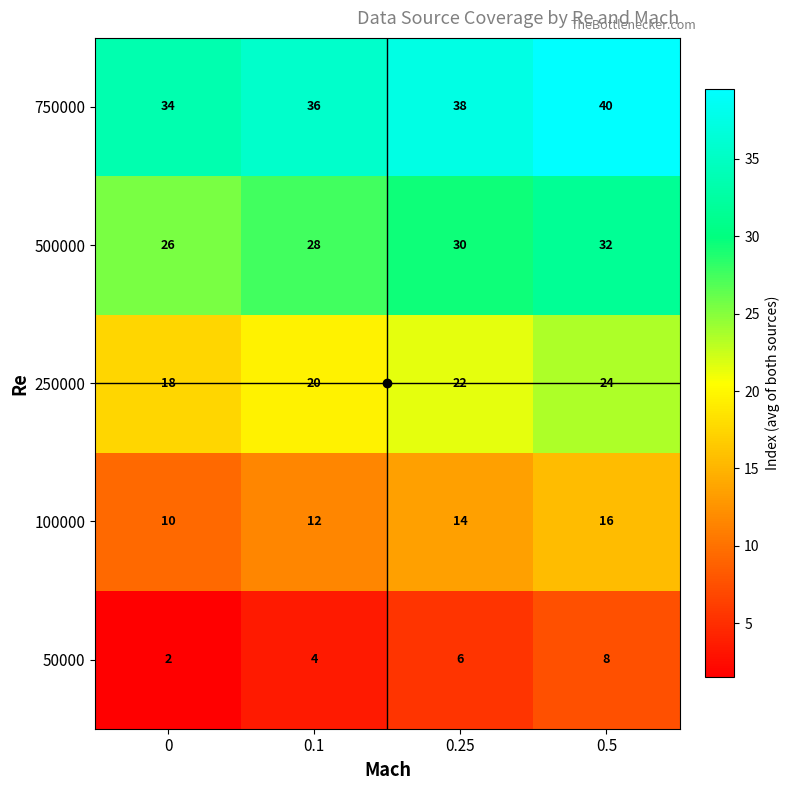

Is it true that 50000 equals 3 at 0?

False